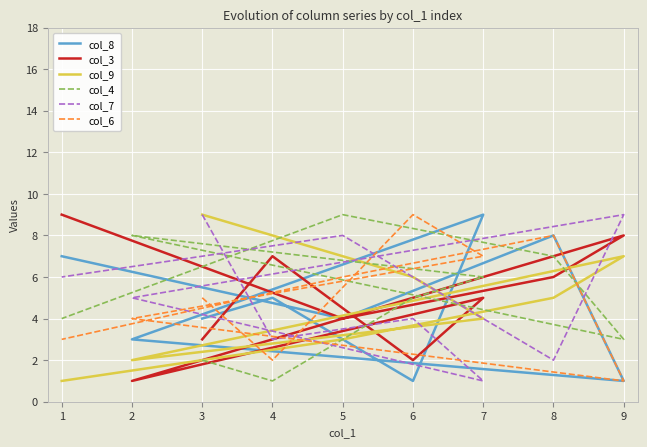

How many col_4 values are between 3 and 7?

5